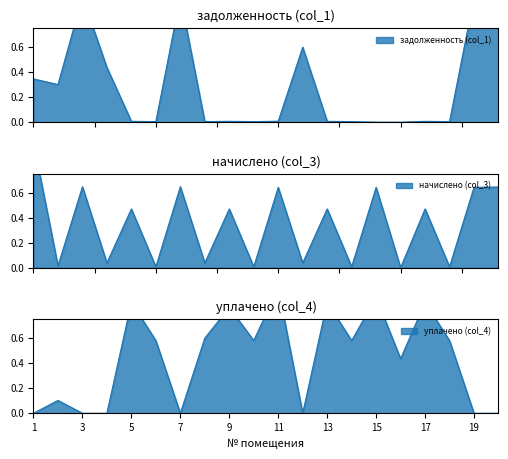

In начислено (col_3), how many points are lower than both neighbors (excluding endpoints)?

9